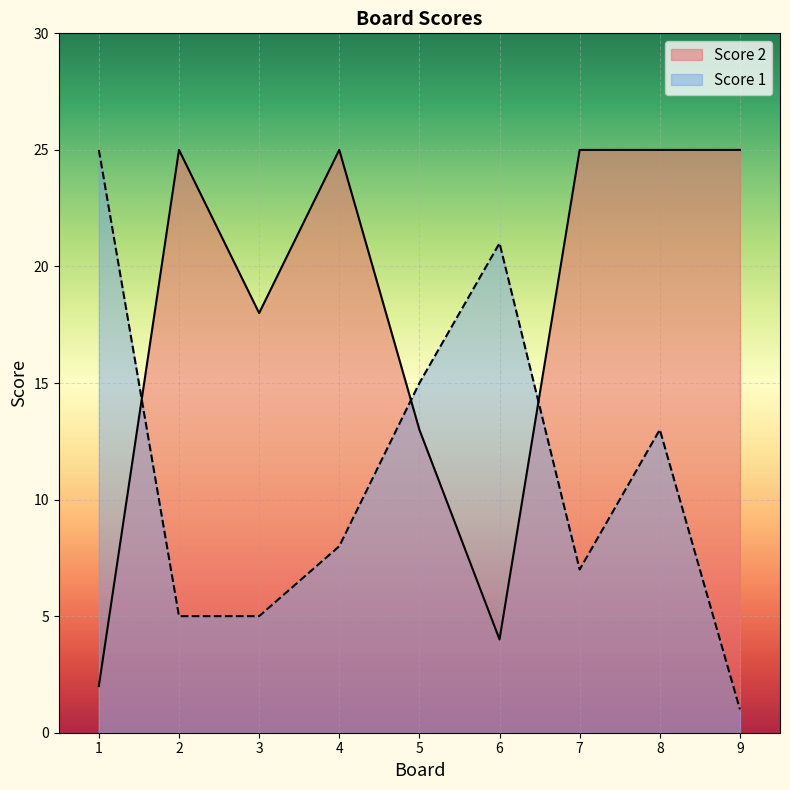

Does the chart display data point markers on the line(s)?

No